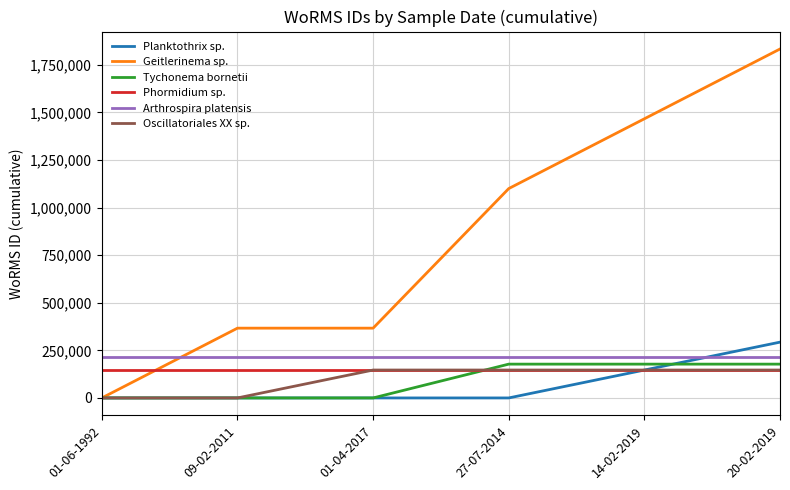

Read the Geitlerinema sp. value at 27-07-2014.

1099794